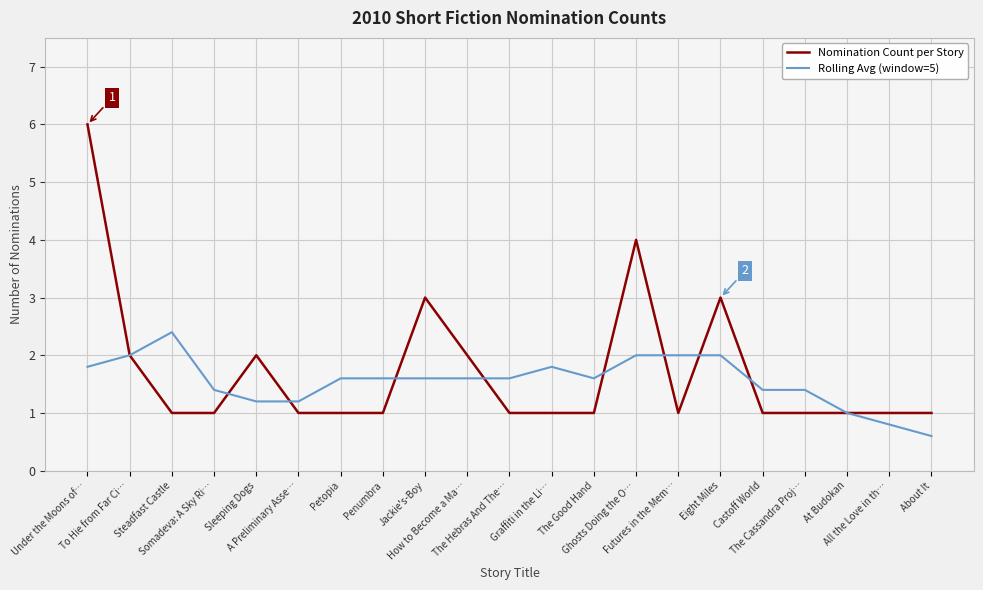

Which series has the widest spread of values?

Nomination Count per Story